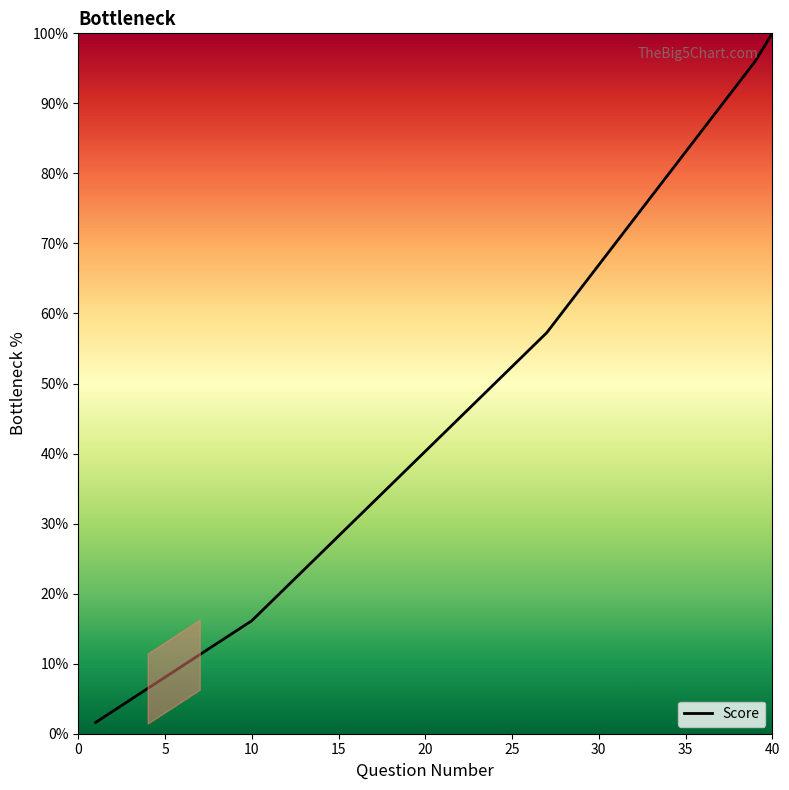

What is the difference between the maximum and minimum values?

98.4